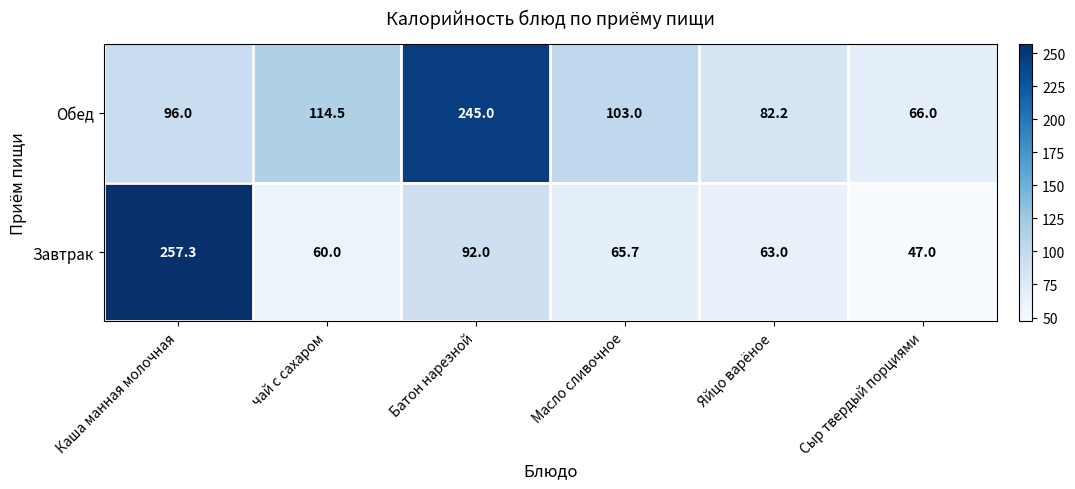

At чай с сахаром, list the series in order from largest to smallest.

Обед, Завтрак